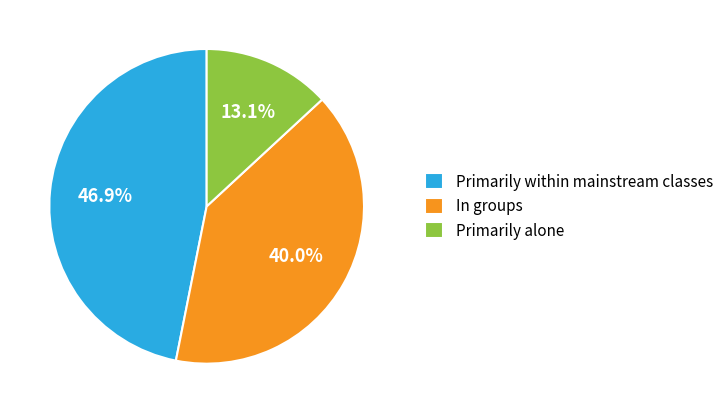

Is it true that In groups is 46% of the pie?

False